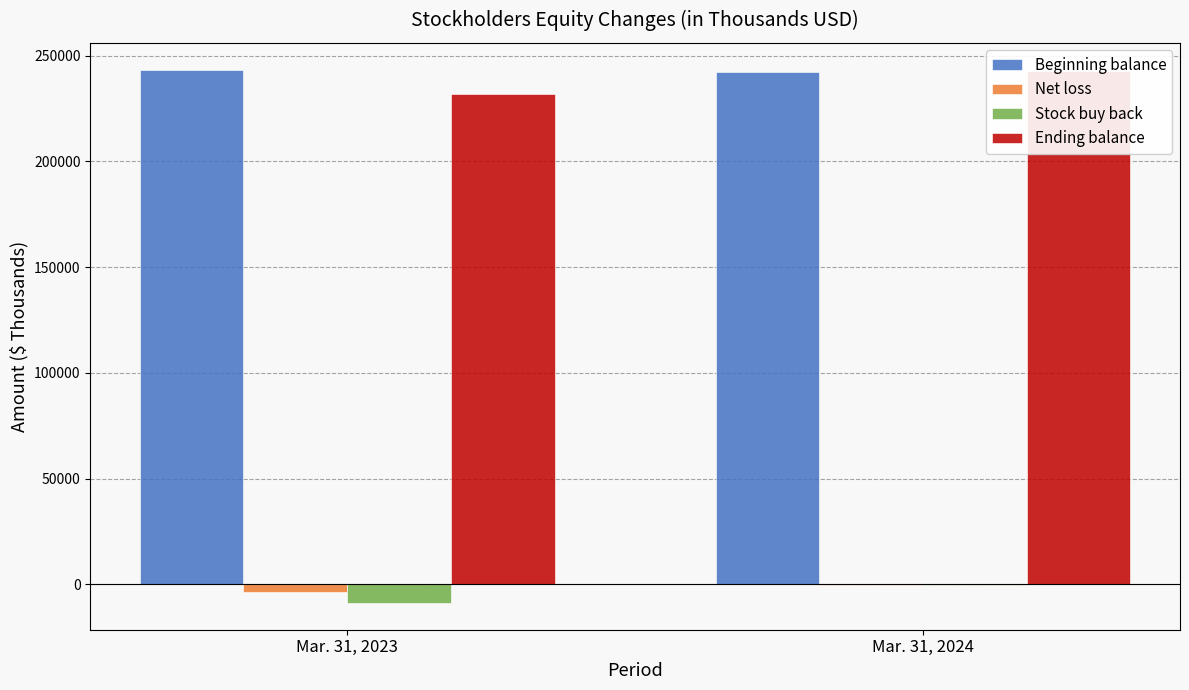

What is the greatest value displayed?

243471